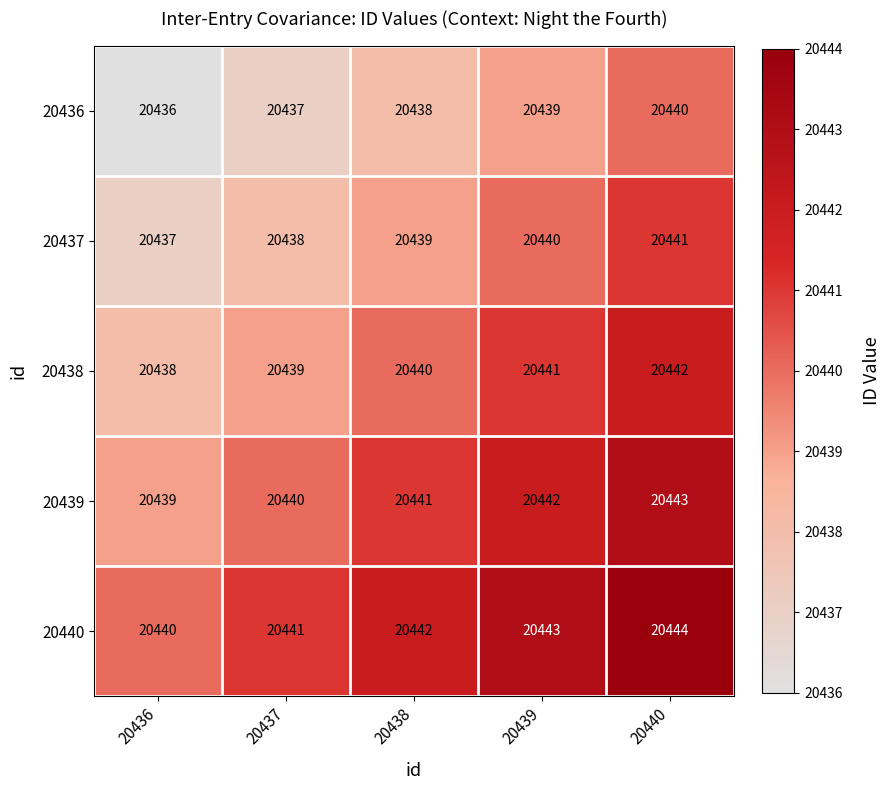

Reading left to right, what are all the values shown in this chart?

20436: 20436	20437	20438	20439	20440
20437: 20437	20438	20439	20440	20441
20438: 20438	20439	20440	20441	20442
20439: 20439	20440	20441	20442	20443
20440: 20440	20441	20442	20443	20444